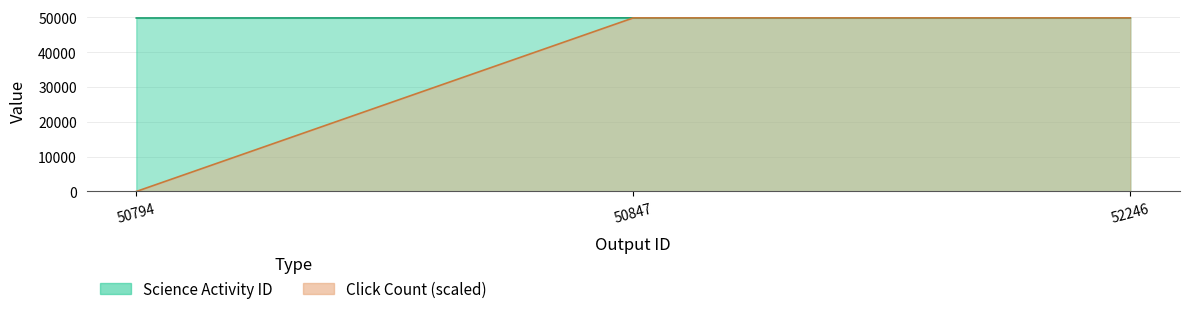

Which series has the widest spread of values?

Science Activity ID